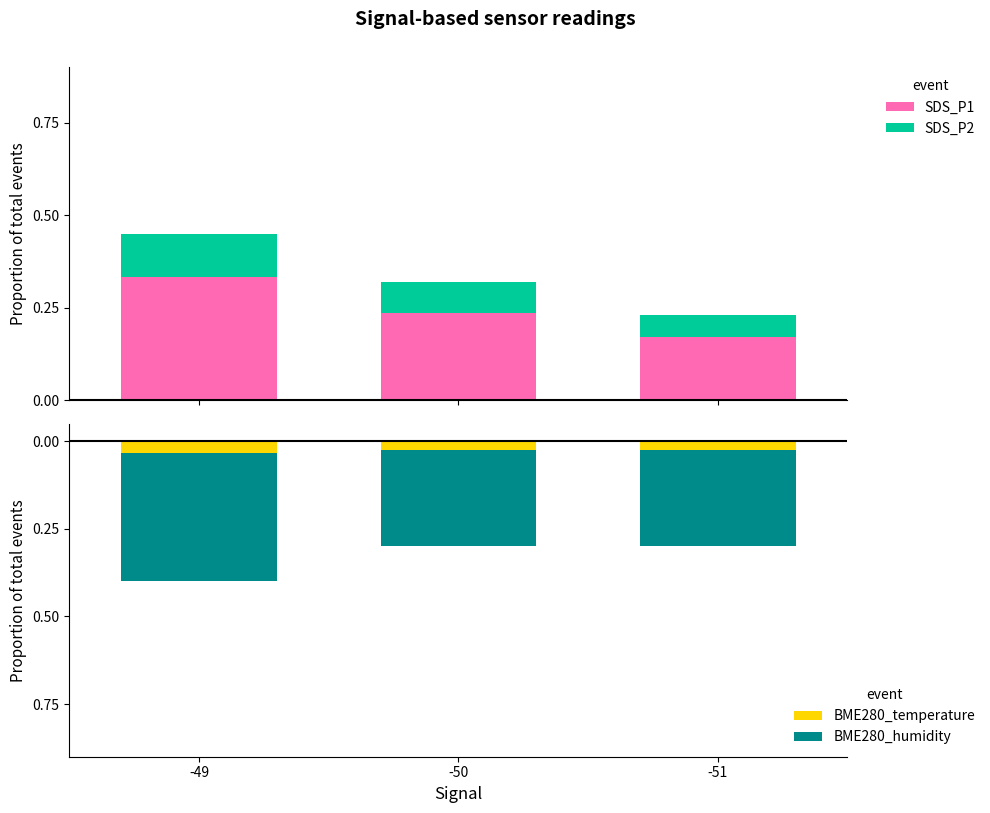

The value of SDS_P2 at -50 is 0.1. True or false?

False